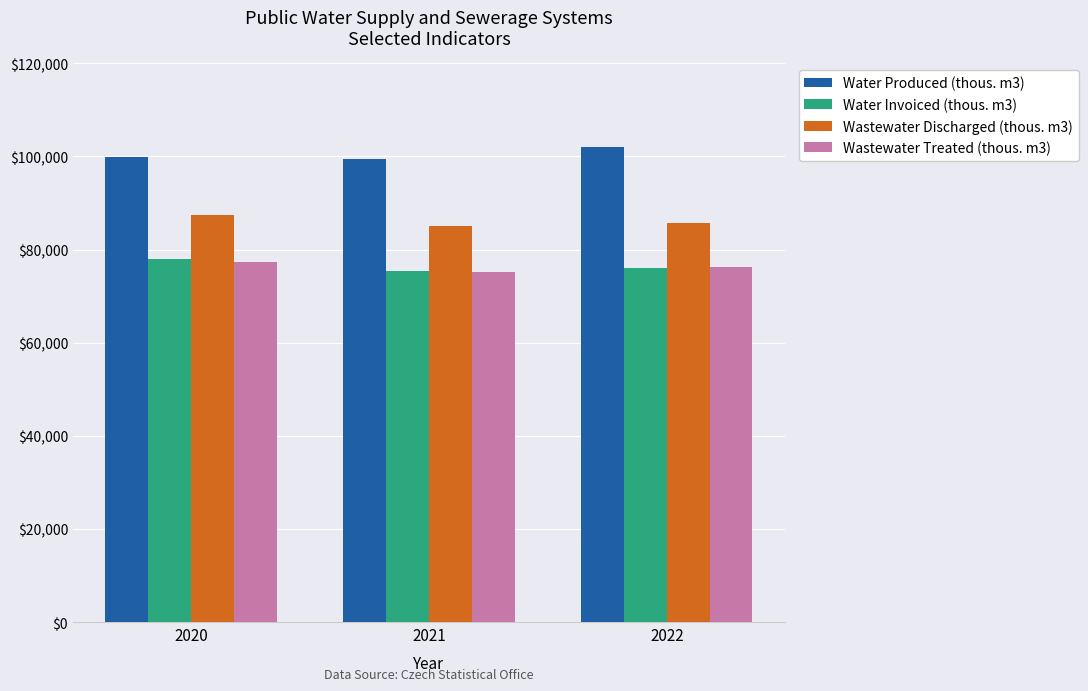

The Water Produced (thous. m3) series shows 102014 at 2022. True or false?

True